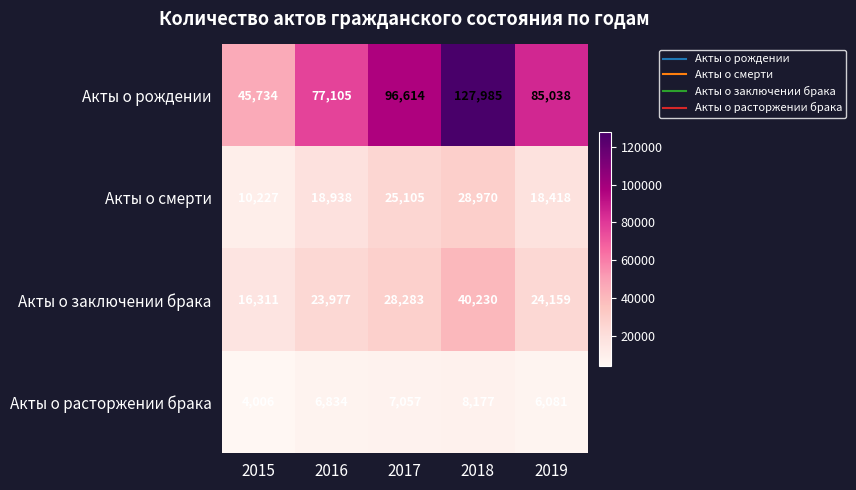

Rank the series at 2015 from highest to lowest value.

Акты о рождении, Акты о заключении брака, Акты о смерти, Акты о расторжении брака